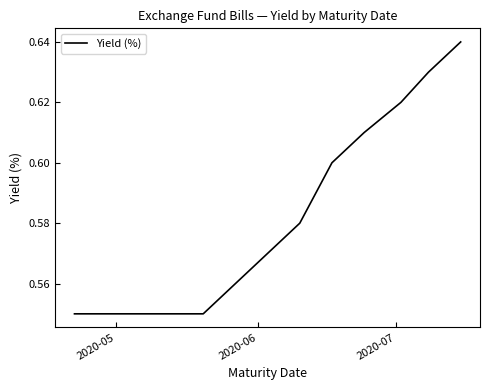

What is the sum of all values?

7.6